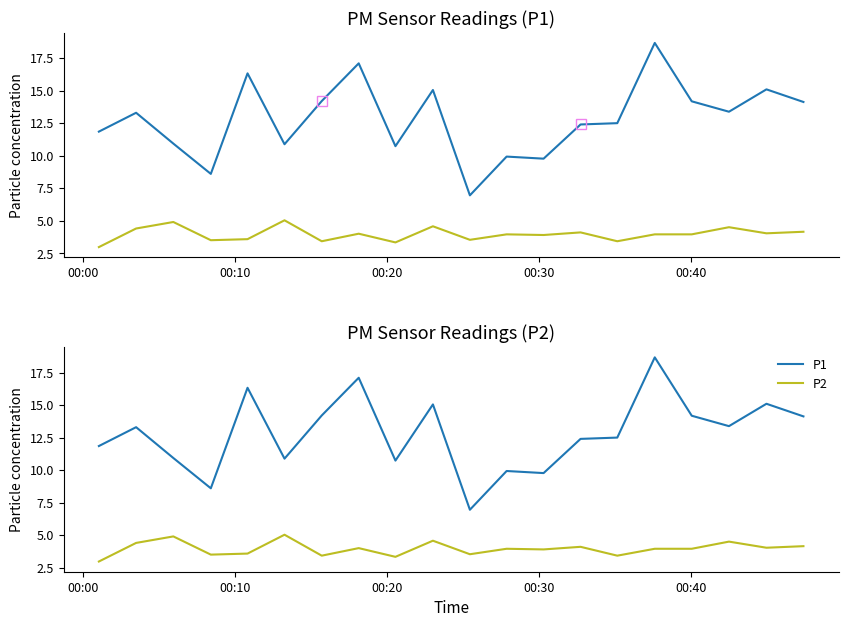

At how many categories does at least one series exceed 18?

1